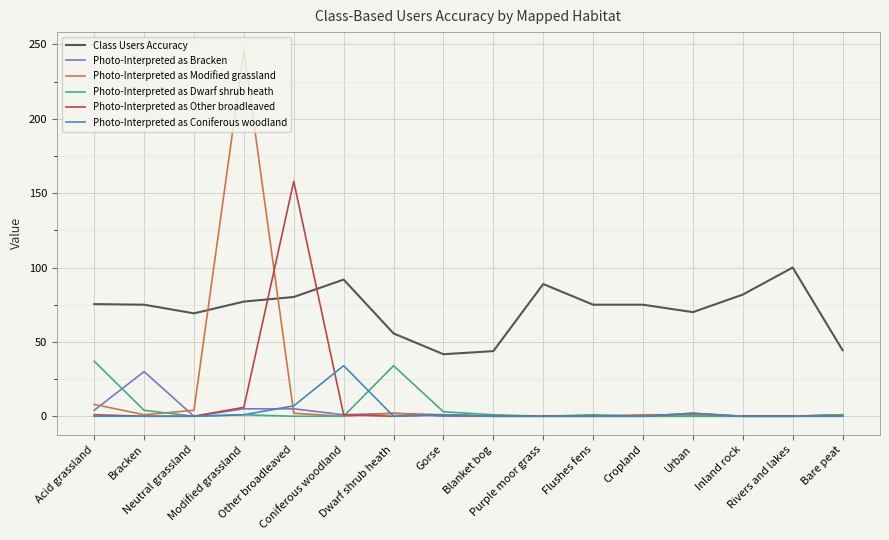

Which label corresponds to the largest value in the chart?

Modified grassland